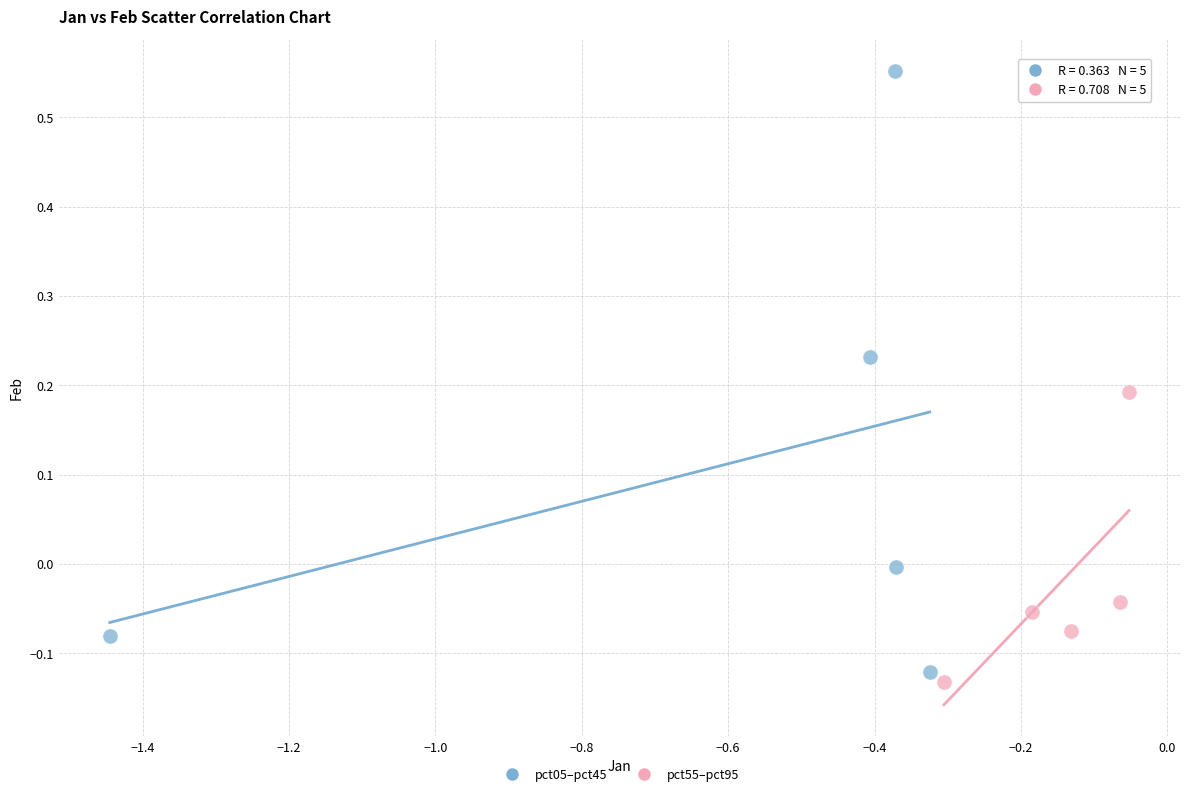

Which series reaches the minimum Y coordinate?

pct55–pct95